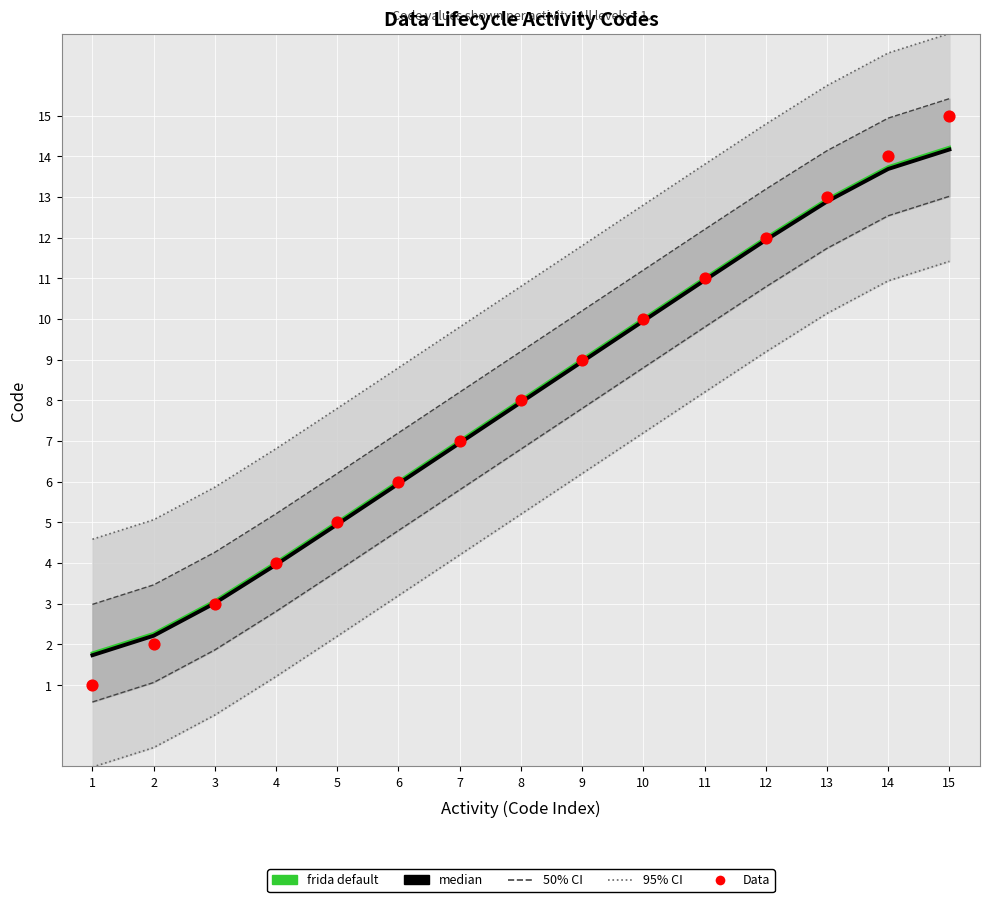

At how many categories does at least one series exceed 13?

2